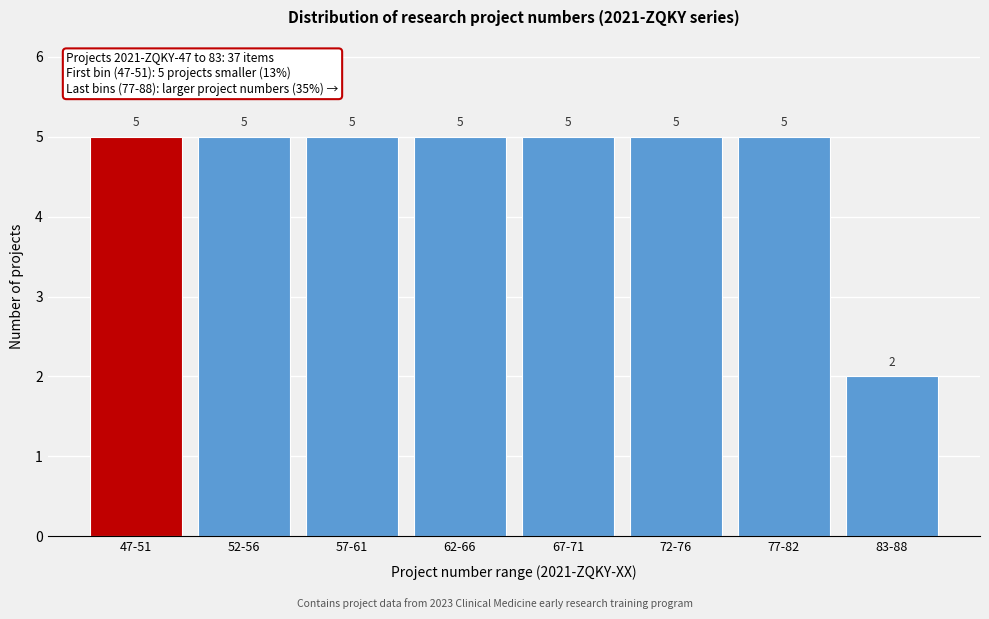

Reading left to right, transcribe all the data shown in this chart.

47-51=5	52-56=5	57-61=5	62-66=5	67-71=5	72-76=5	77-82=5	83-88=2